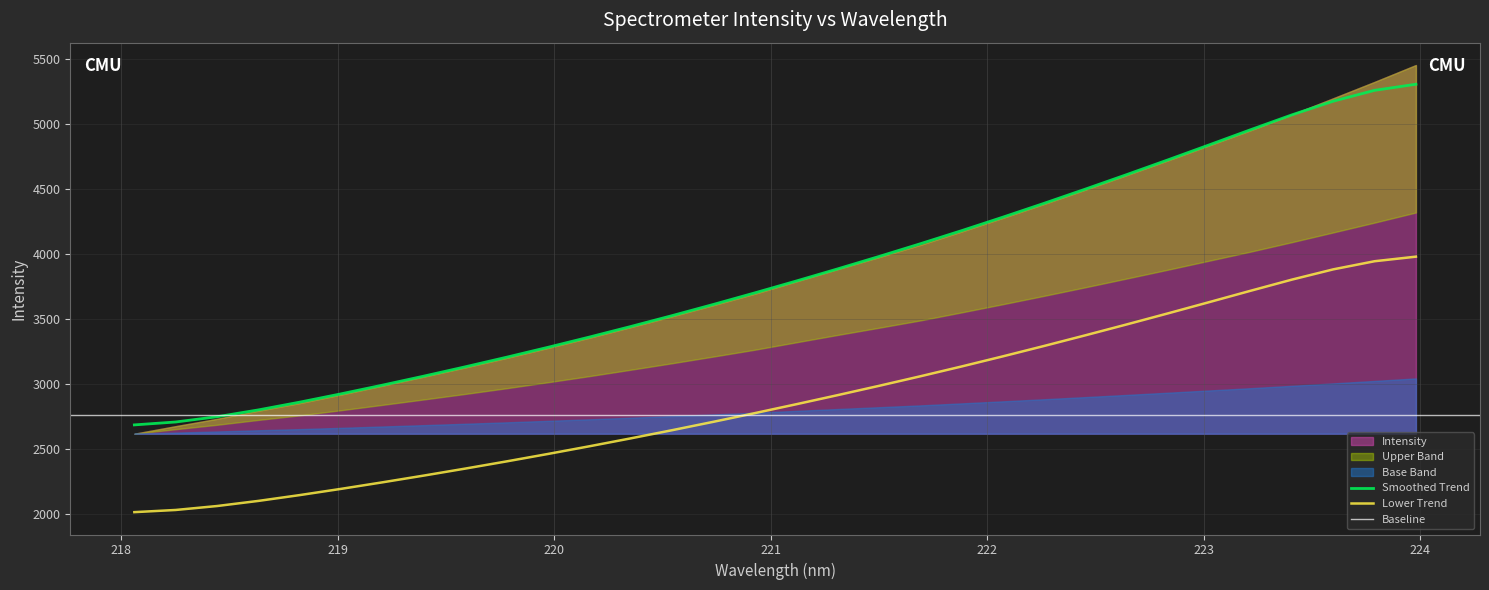

Reading left to right, transcribe all the data shown in this chart.

218.0596=2685.8	218.2508=2708.2	218.442=2748.7	218.6332=2801.3	218.8244=2861.1	219.0156=2925.2	219.2067=2992.1	219.3979=3061.5	219.589=3133.1	219.7801=3207.0	219.9712=3283.2	220.1623=3362.0	220.3533=3443.2	220.5444=3526.9	220.7354=3613.2	220.9264=3702.0	221.1174=3793.0	221.3083=3886.2	221.4993=3981.6	221.6902=4079.6	221.8812=4180.5	222.0721=4284.5	222.263=4391.4	222.4538=4500.7	222.6447=4612.3	222.8355=4726.0	223.0264=4841.5	223.2172=4957.9	223.408=5072.3	223.5987=5177.3	223.7895=5260.6	223.9802=5307.4